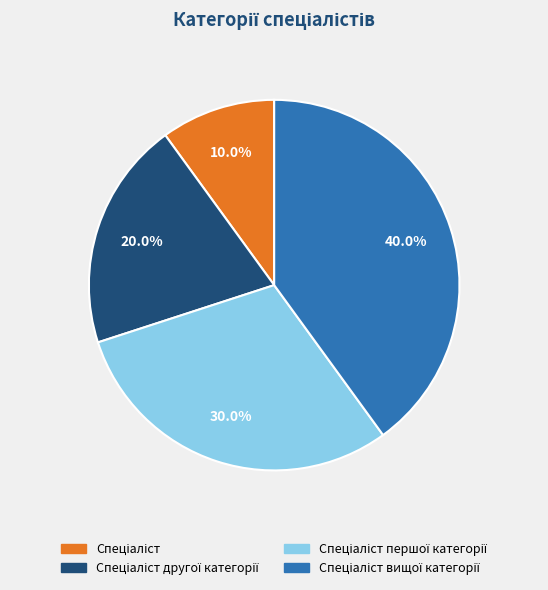

Does any single category account for the majority?

No